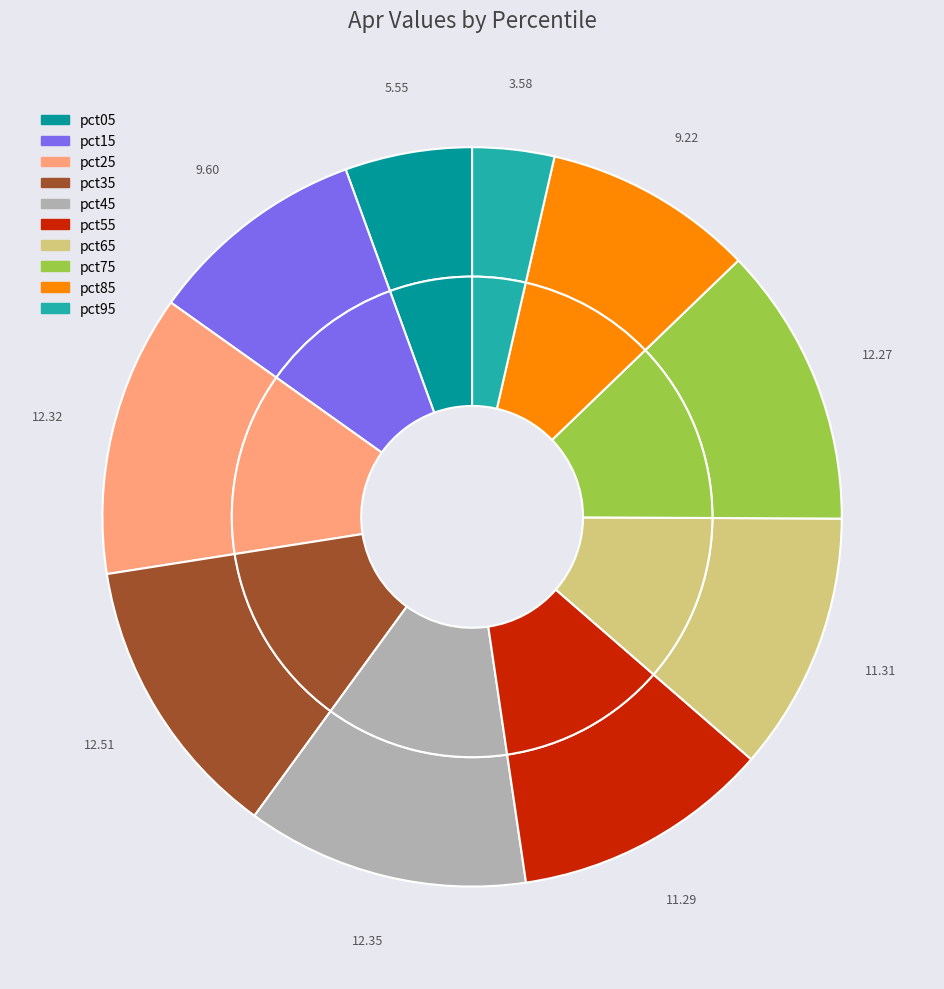

The pct05 slice represents 6% of the pie. True or false?

True